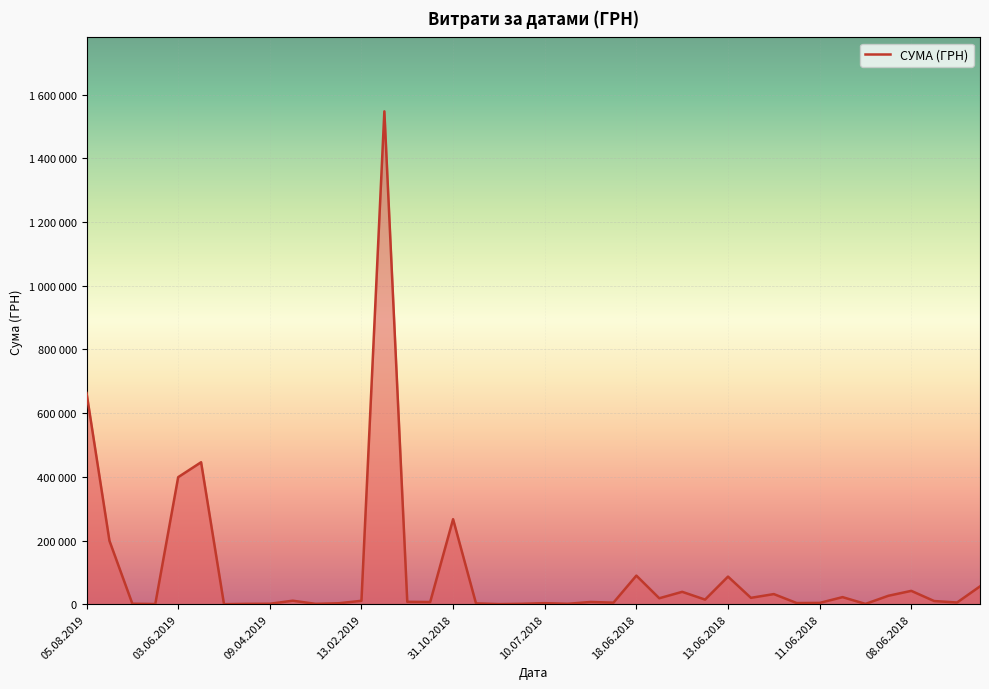

Does the chart display data point markers on the line(s)?

No